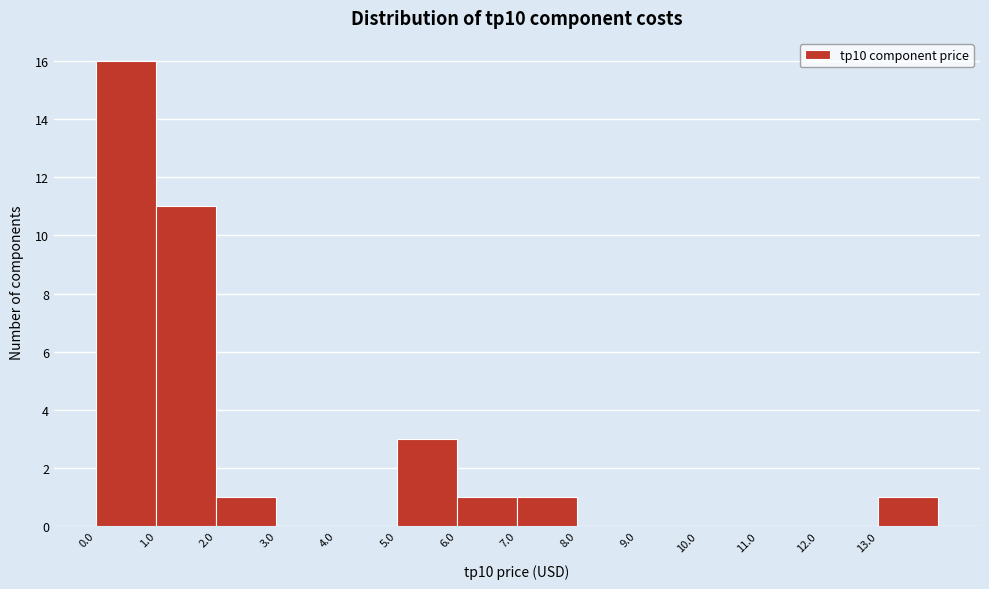

Reading left to right, list every bar in this chart as the range it spans on the x-axis followed by its height. The values are not printed on the chart, so give them approximately, as read against the axis.

0 to 1: 16
1 to 2: 11
2 to 3: 1
3 to 4: 0
4 to 5: 0
5 to 6: 3
6 to 7: 1
7 to 8: 1
8 to 9: 0
9 to 10: 0
10 to 11: 0
11 to 12: 0
12 to 13: 0
13 to 14: 1